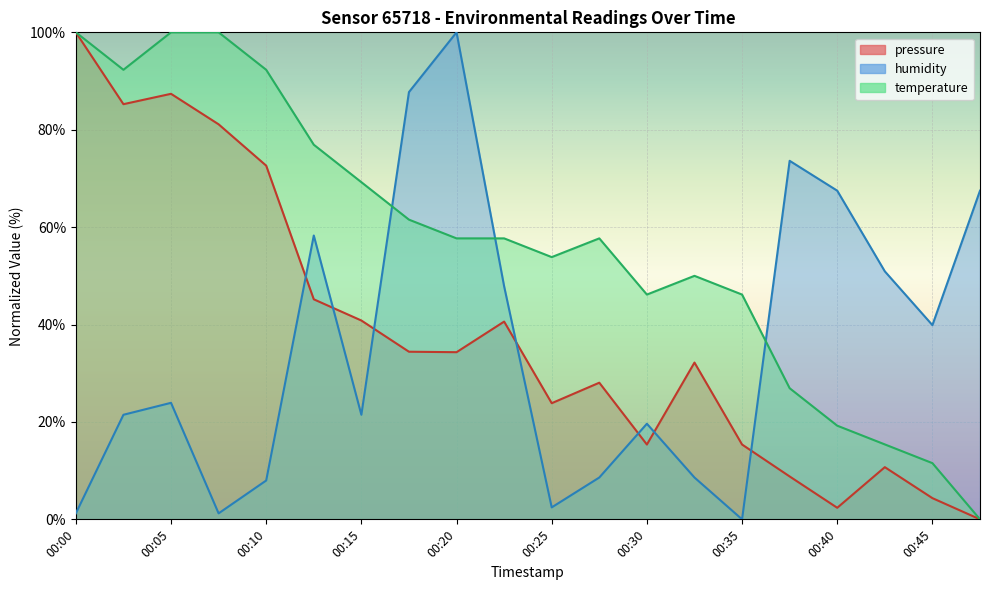

Which category has the highest value in the pressure series?

00:00